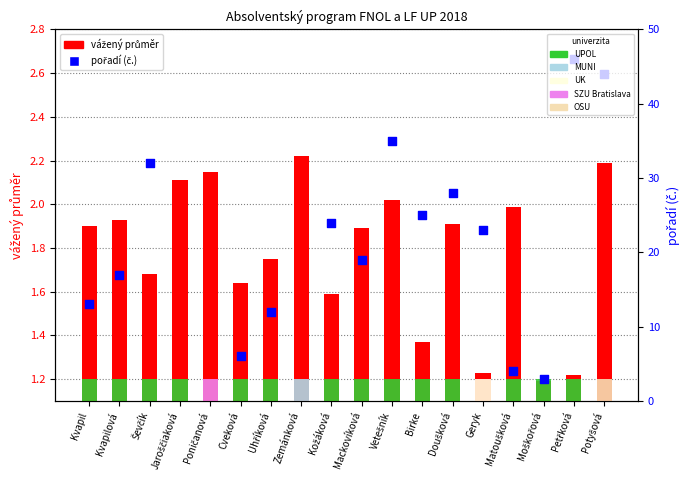

Which series contains the highest Y value?

pořadí (č.)